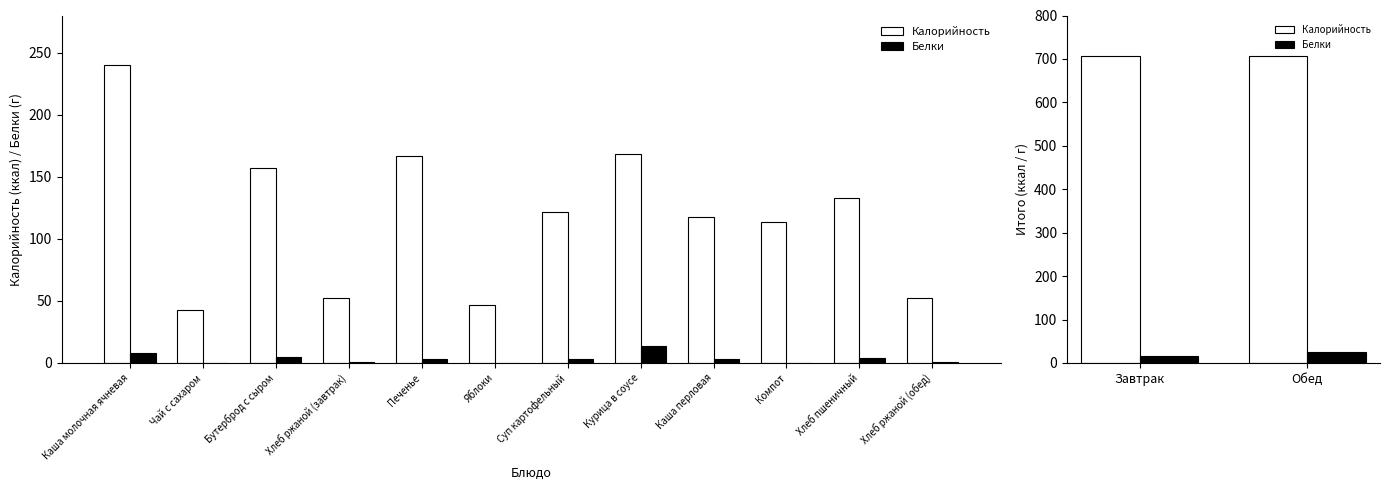

At Завтрак, list the series in order from smallest to largest.

Белки, Калорийность